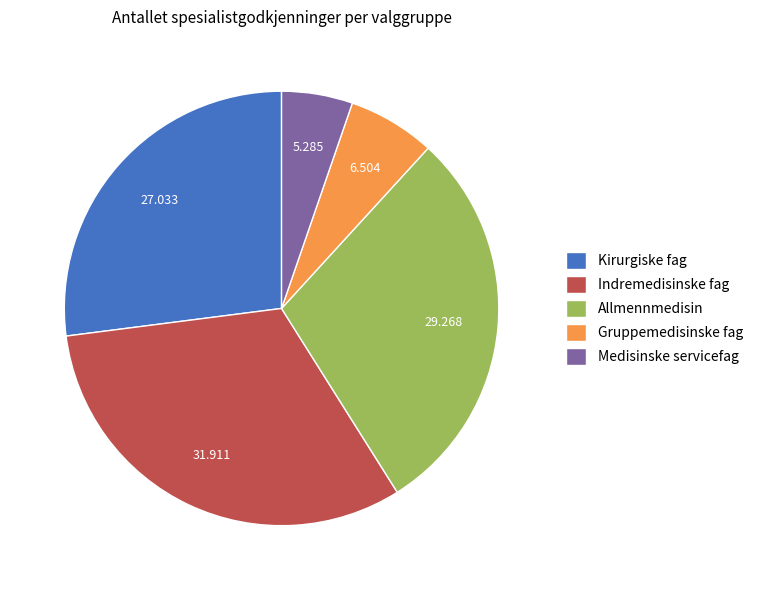

Does Gruppemedisinske fag account for over 50% of the chart?

No